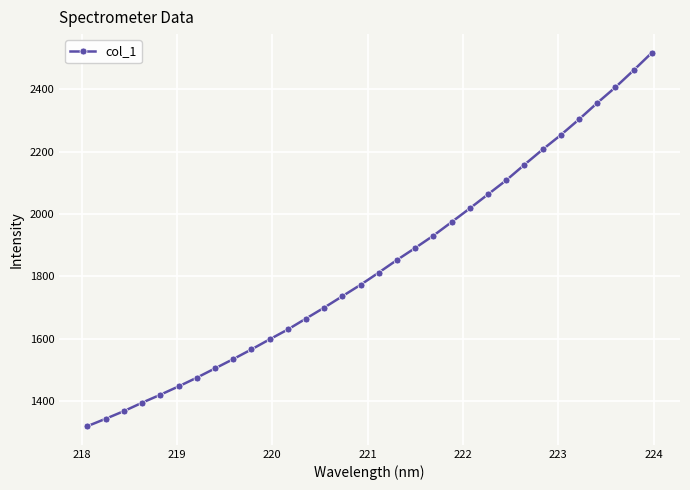

What is the maximum value shown in the chart?

2517.1